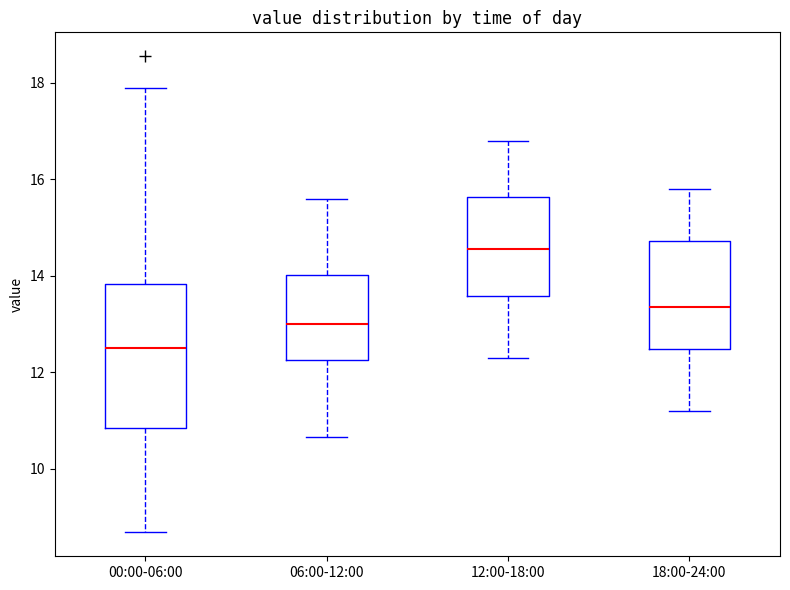

Reading left to right, transcribe this box plot: for each box, give where its median line is, the range the box spans, and where its two whiskers end, as read against the y-axis. The values are not printed on the chart, so give them approximately, as read against the axis.

00:00-06:00: median 12.6, box 10.8 to 13.8, whiskers 8.6 to 18.0
06:00-12:00: median 13.0, box 12.2 to 14.0, whiskers 10.6 to 15.6
12:00-18:00: median 14.6, box 13.6 to 15.6, whiskers 12.4 to 16.8
18:00-24:00: median 13.4, box 12.4 to 14.8, whiskers 11.2 to 15.8